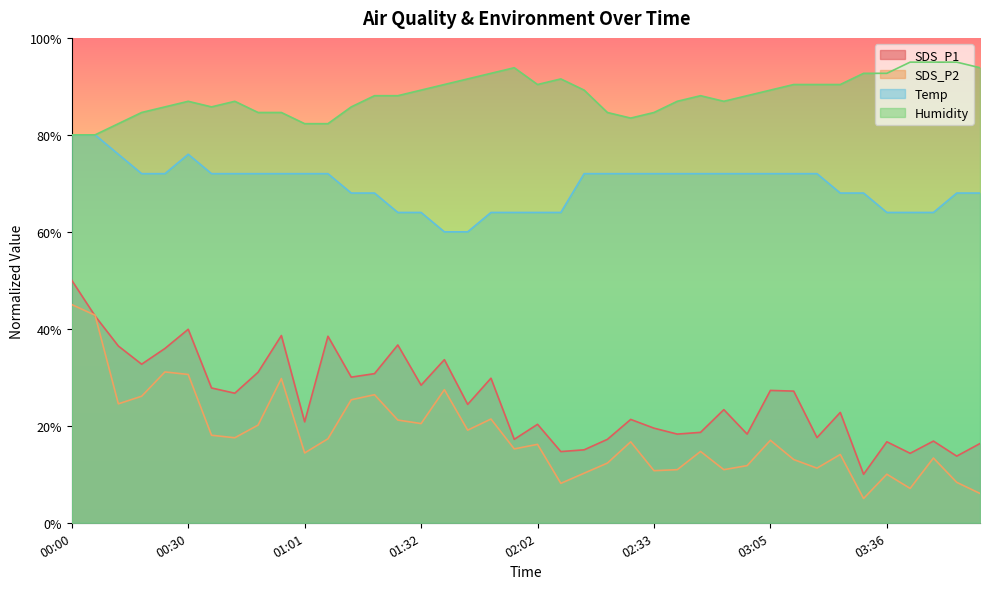

Which series has the widest spread of values?

SDS_P1